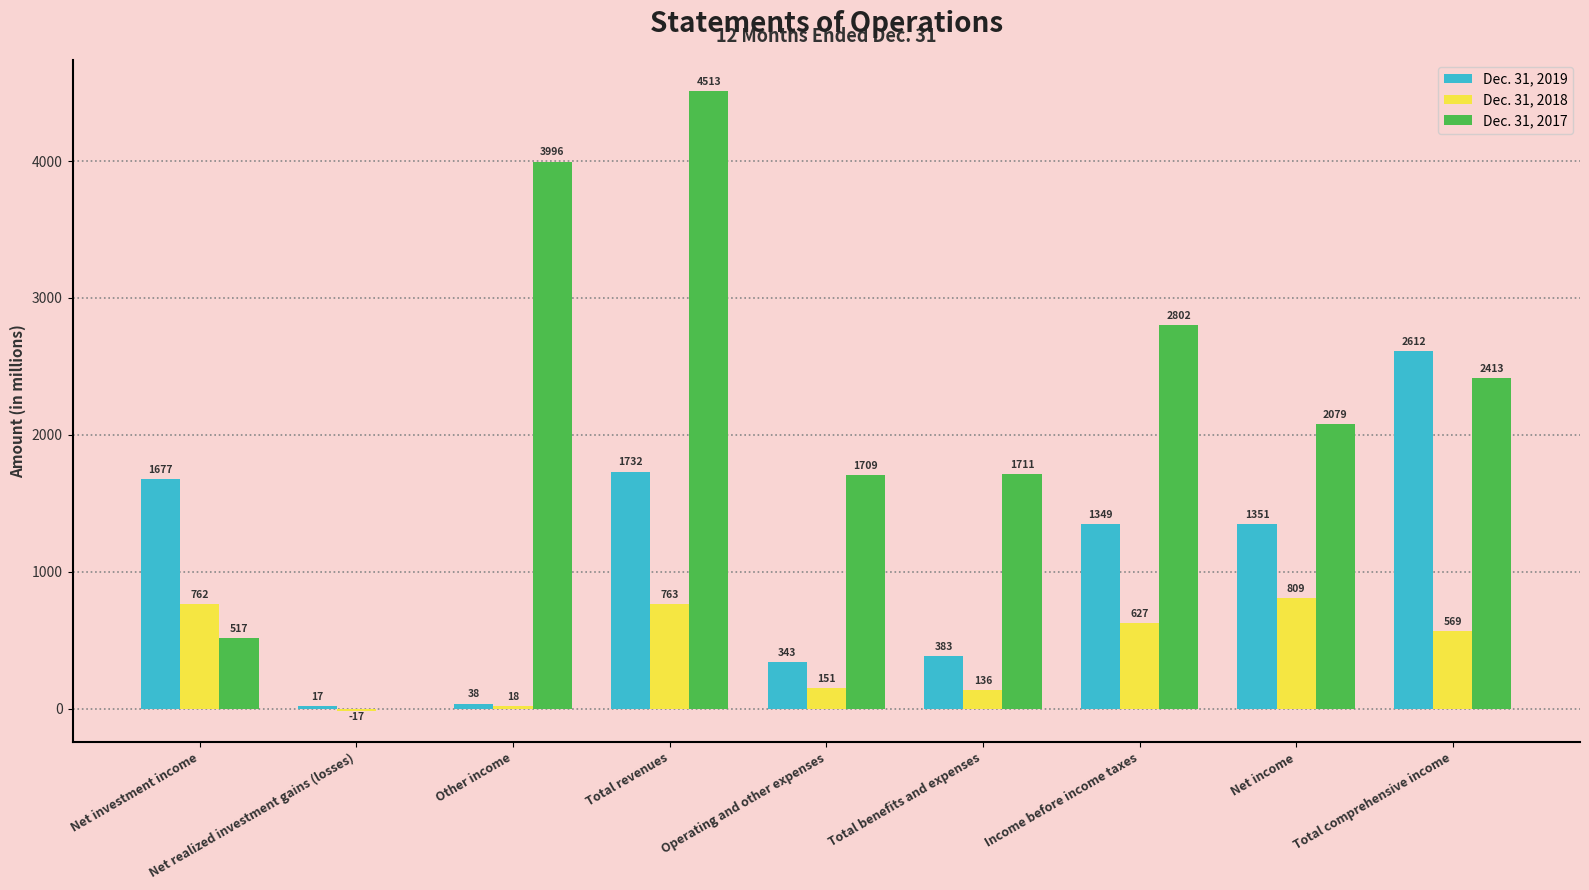

Which series changed the most between Other income and Operating and other expenses?

Dec. 31, 2017